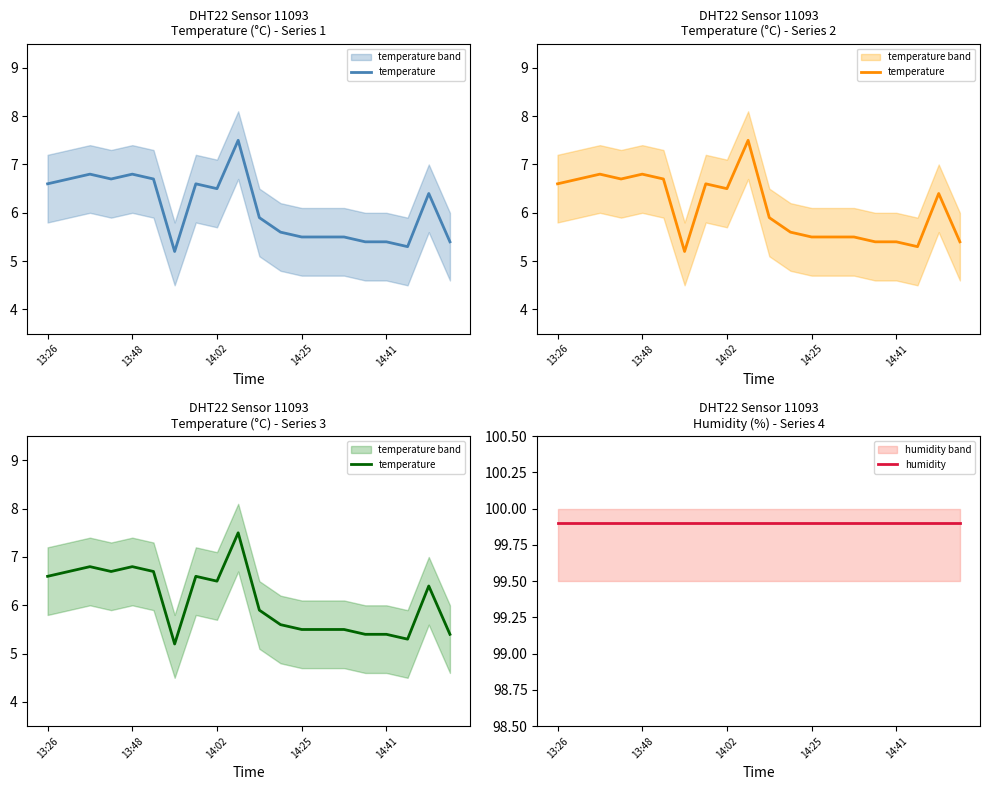

Which series has the largest total across all categories?

humidity